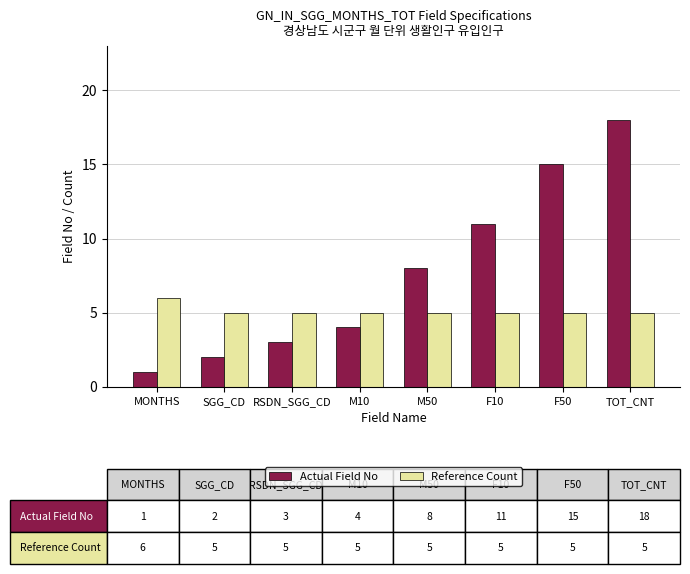

True or false: Actual Field No has a value of 1 at M10.

False